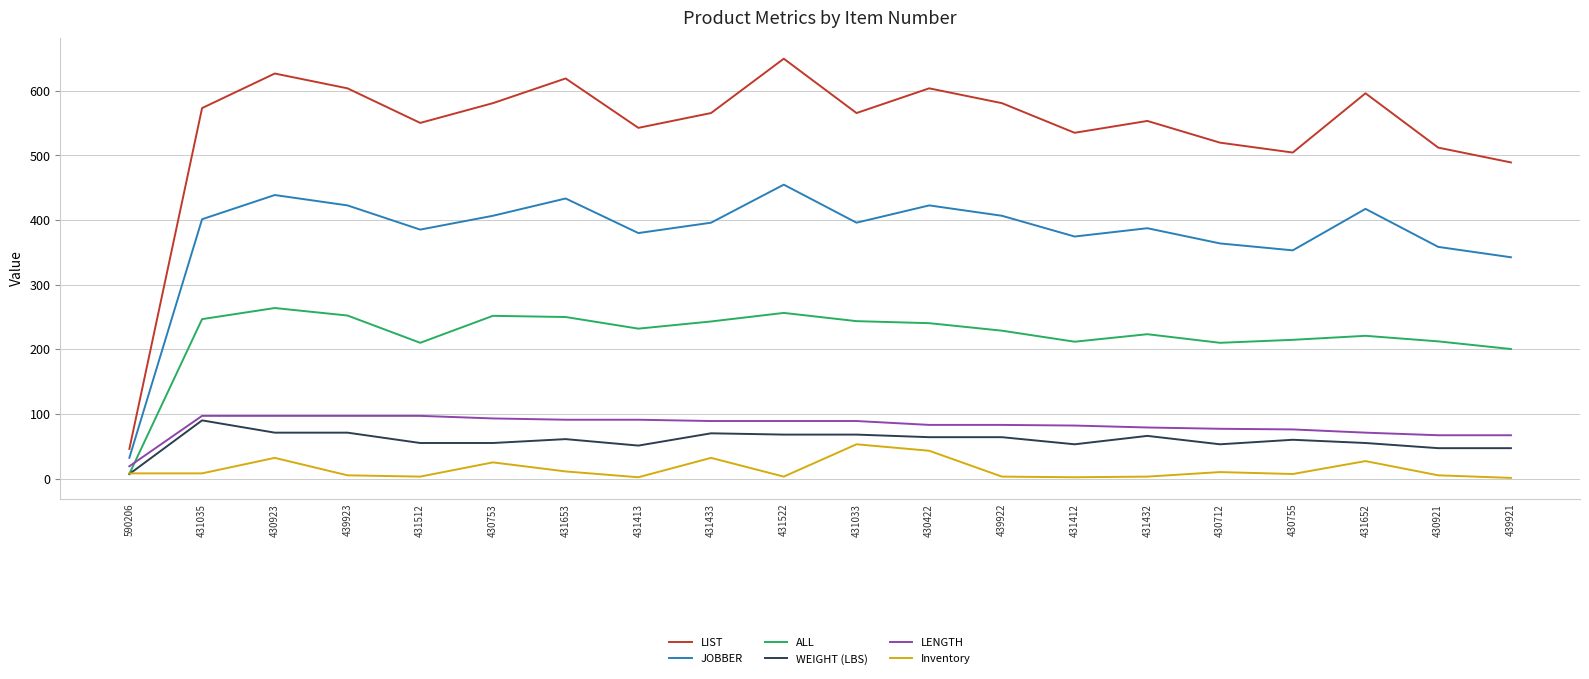

What is the lowest value of the Inventory series?

1.0